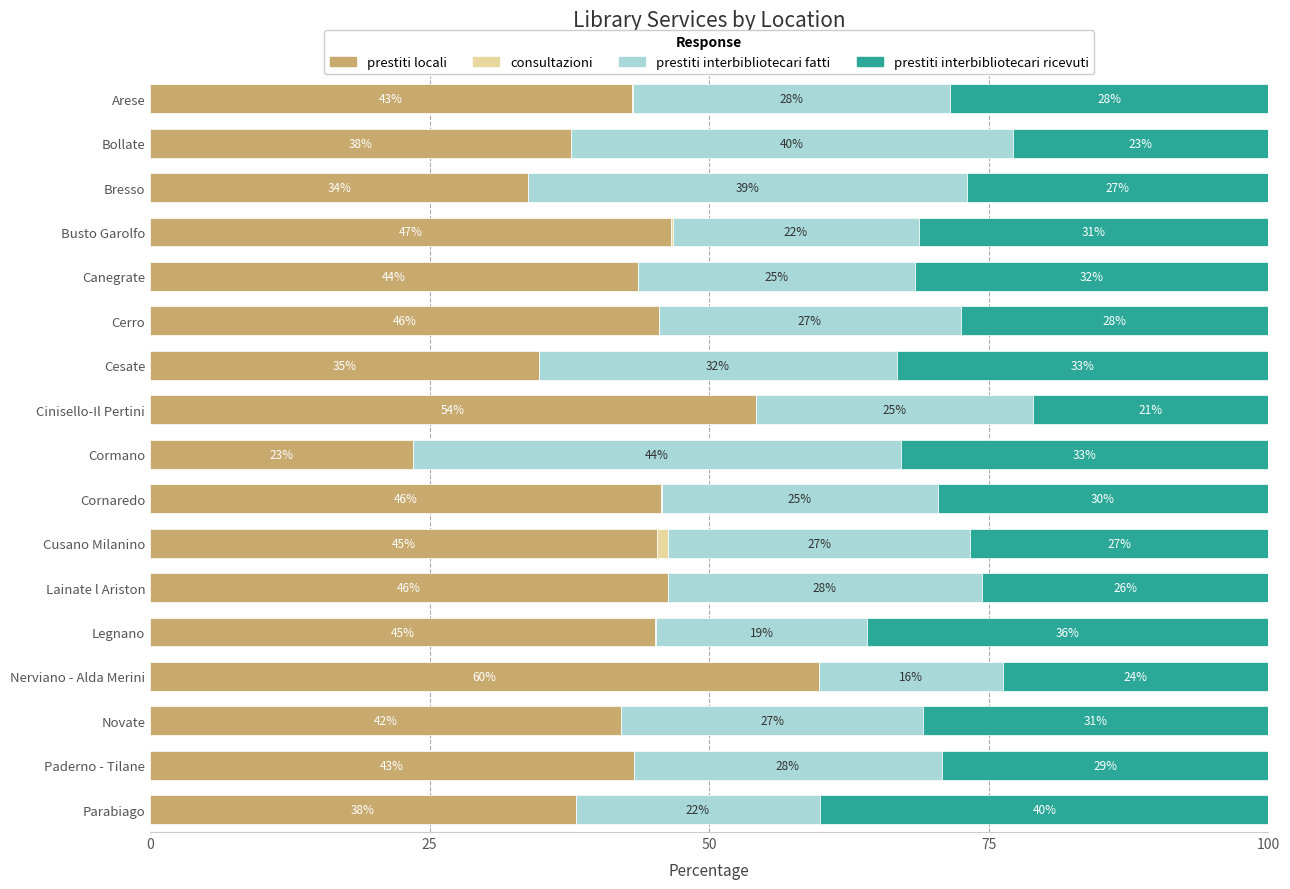

What is the total value across all series at Cormano?

100.0